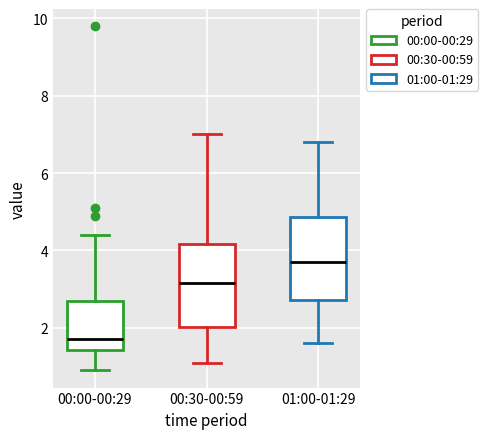

Reading left to right, read every box against the y-axis: the position of its median line, the range the box covers, and the ends of its whiskers. The values are not printed on the chart, so give them approximately, as read against the axis.

00:00-00:29: median 1.8, box 1.4 to 2.8, whiskers 1.0 to 4.4
00:30-00:59: median 3.2, box 2.0 to 4.2, whiskers 1.2 to 7.0
01:00-01:29: median 3.8, box 2.8 to 4.8, whiskers 1.6 to 6.8